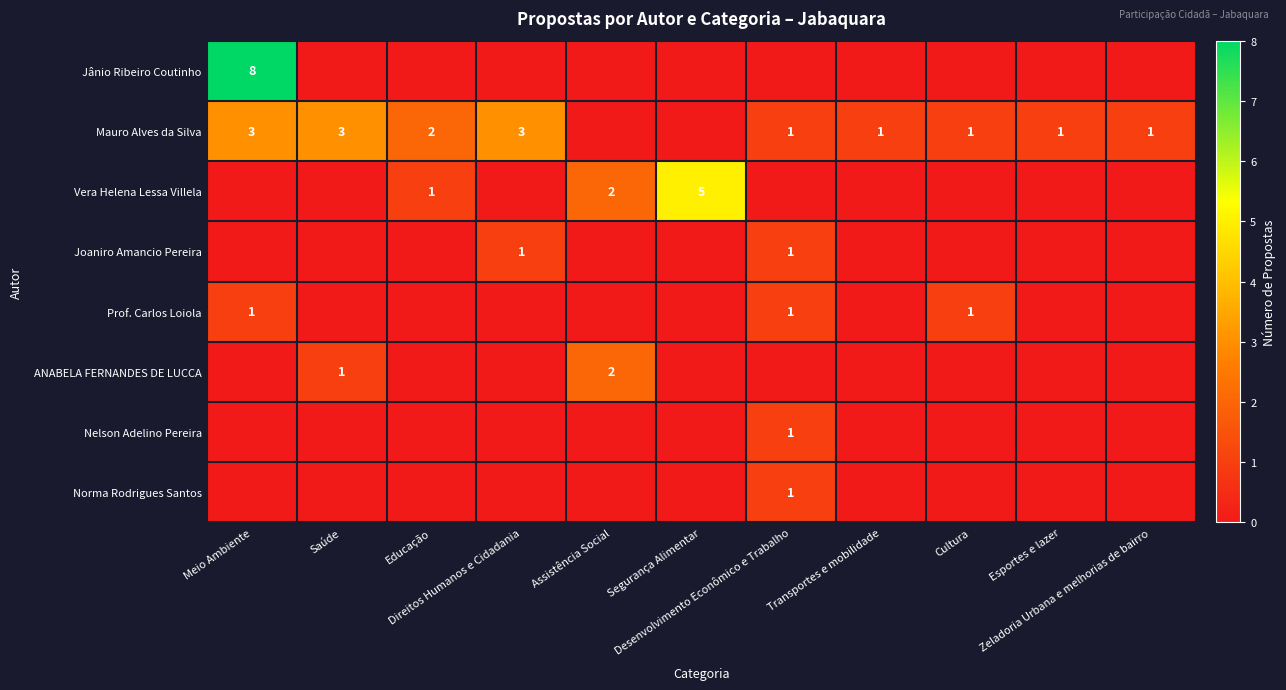

What is the total value across all series at Meio Ambiente?

12